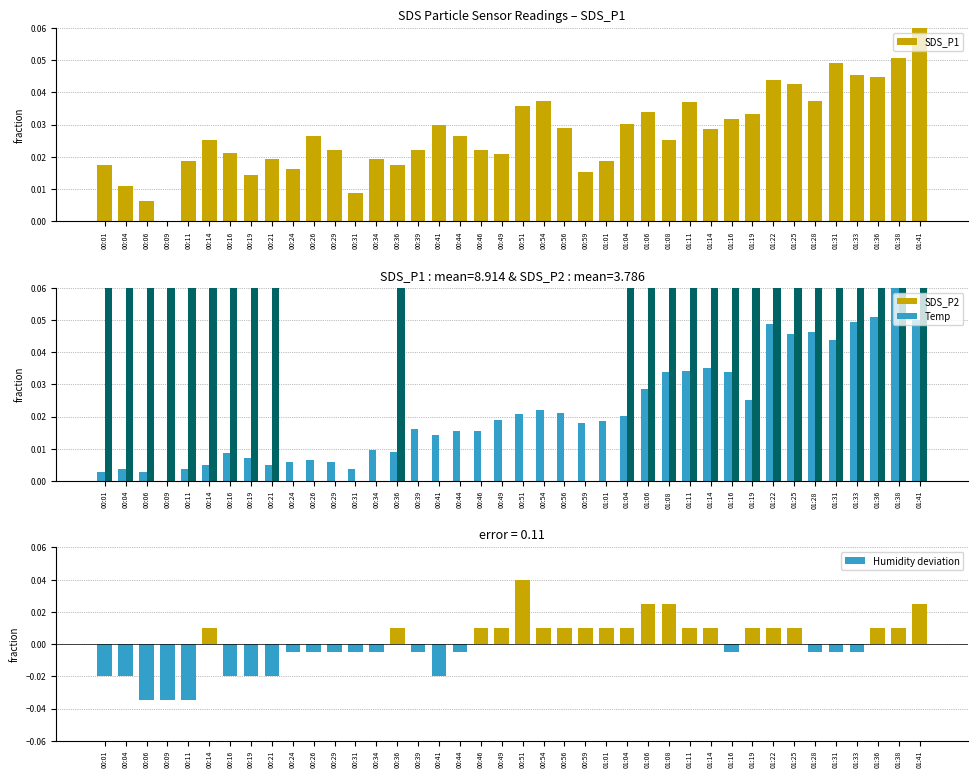

What is the difference between the maximum and minimum values in the Temp series?

0.1